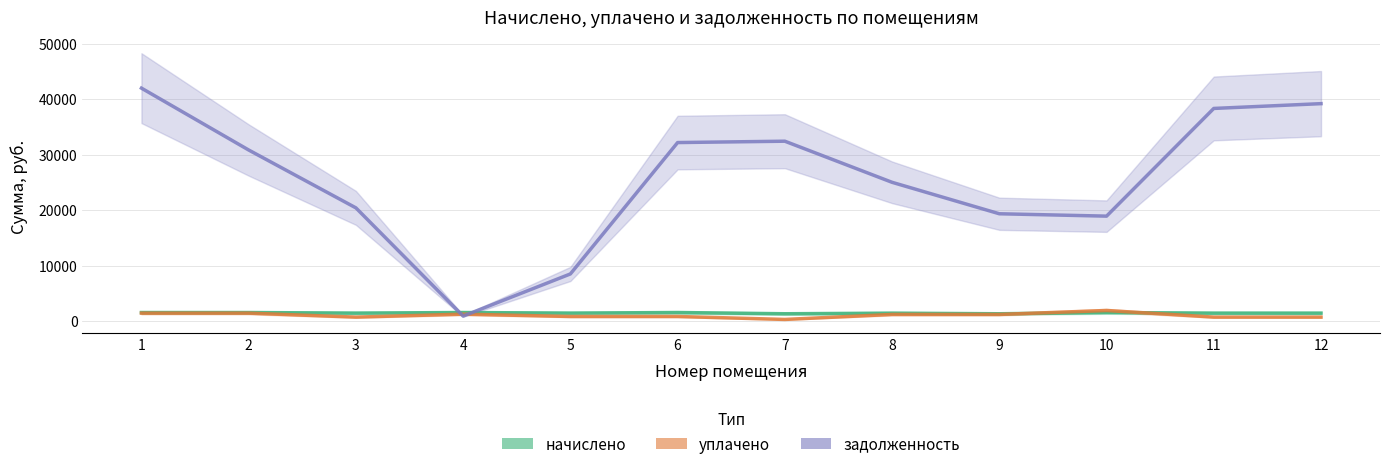

What are all the series names shown in the legend?

начислено, уплачено, задолженность